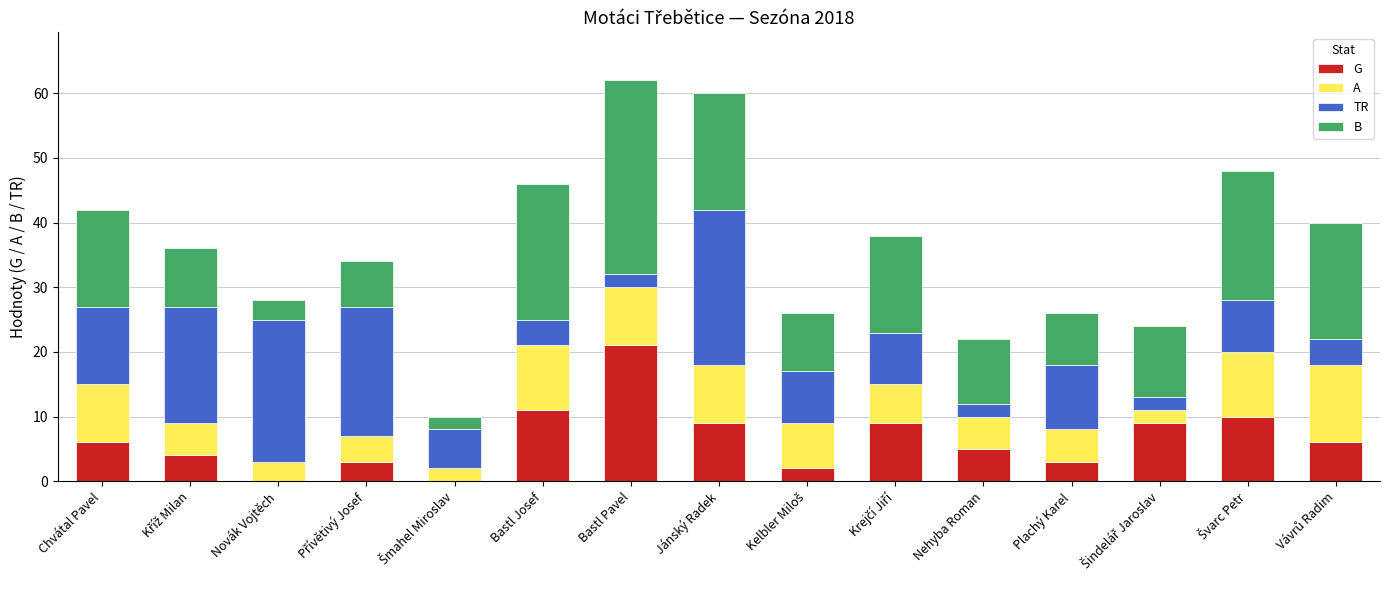

Are the bars grouped side by side (vs. stacked)?

No